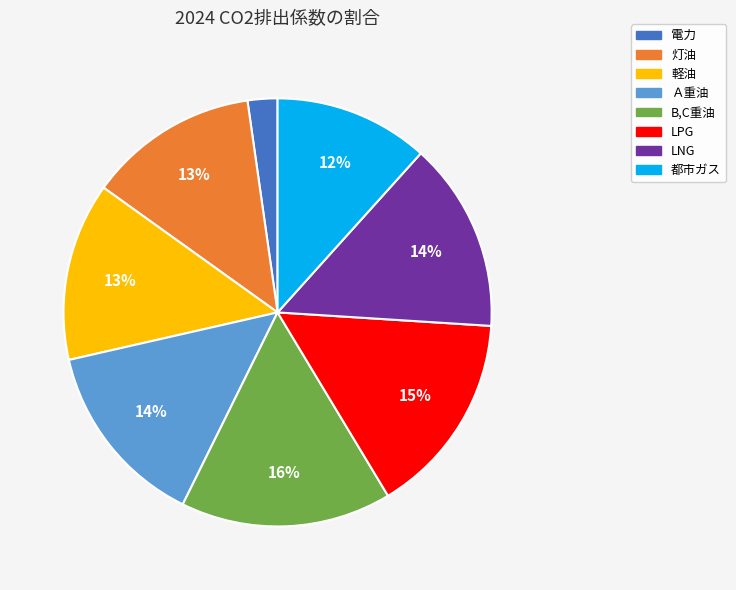

To the nearest percent, what is the average slice percentage?

12%